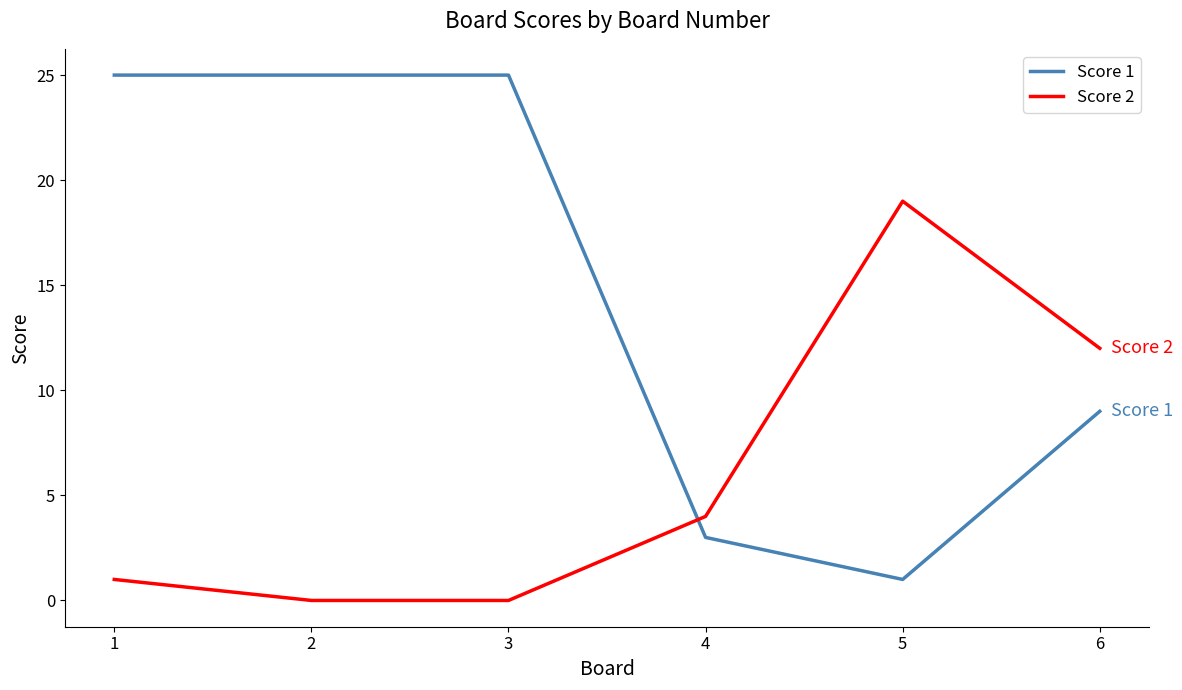

Is it true that Score 1 equals 7 at 2?

False